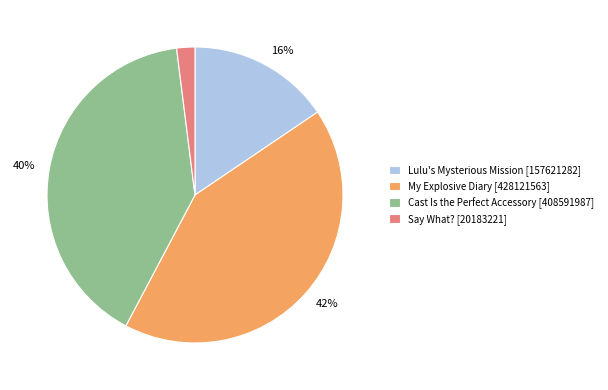

Combined, do Say What? [20183221] and Lulu's Mysterious Mission [157621282] account for over 50%?

No